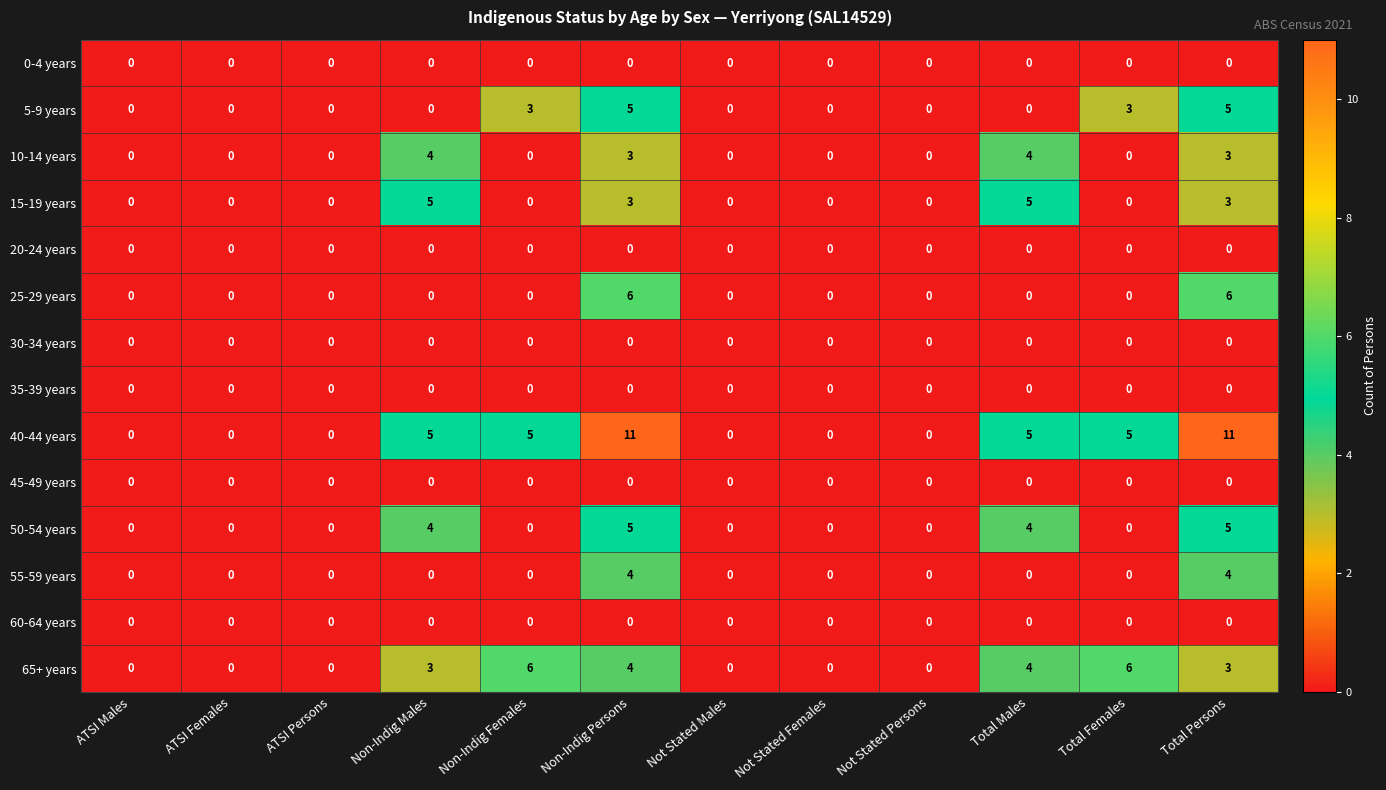

Which series has the largest range (max minus min)?

40-44 years